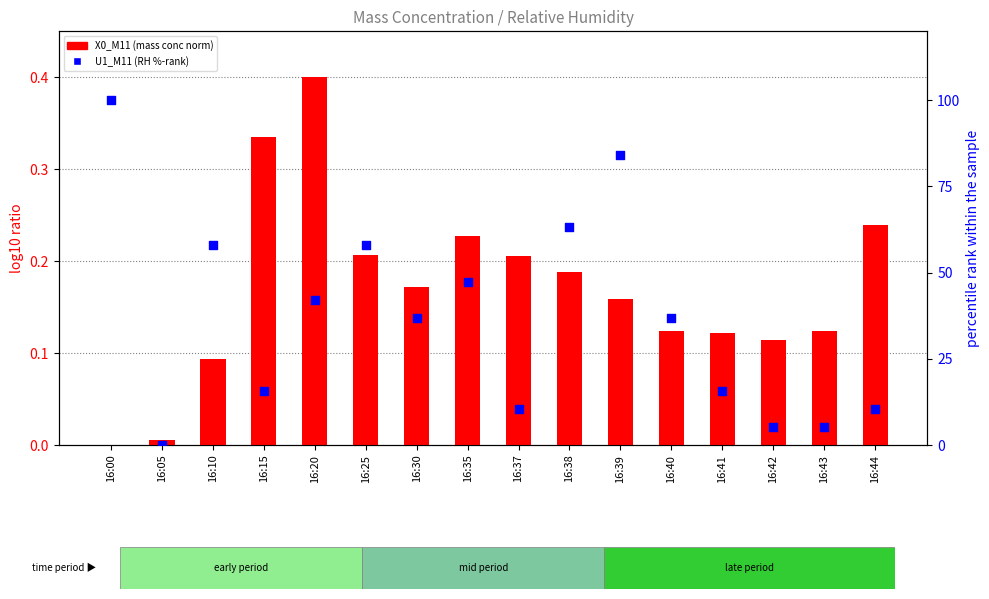

Which series contains the lowest Y value?

X0_M11 (mass conc norm)